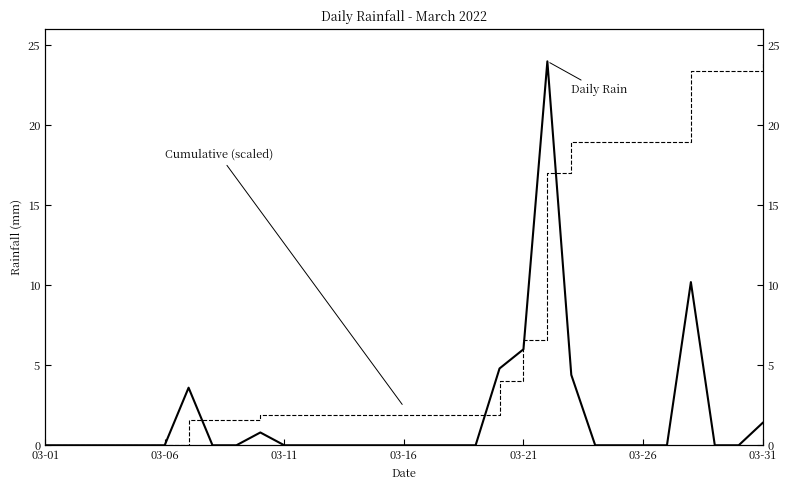

What is the difference between the second highest and second lowest values in the rain series?

10.2